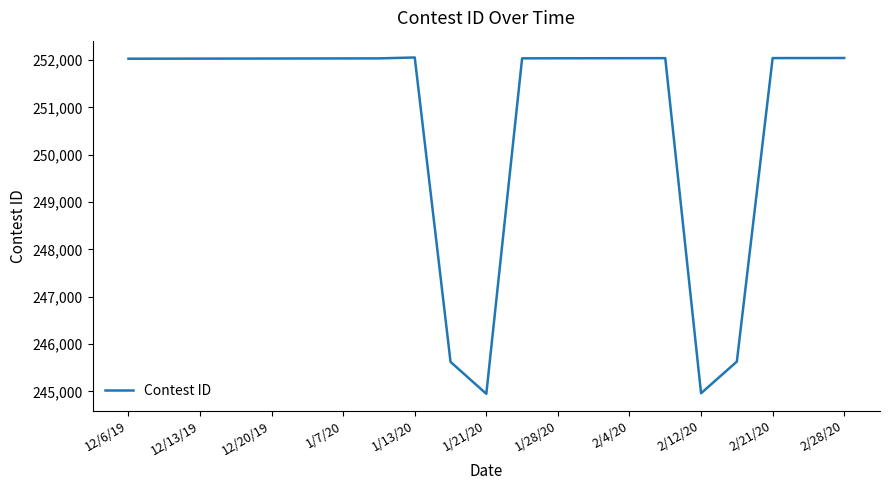

What is the difference between the maximum and minimum values?

7105